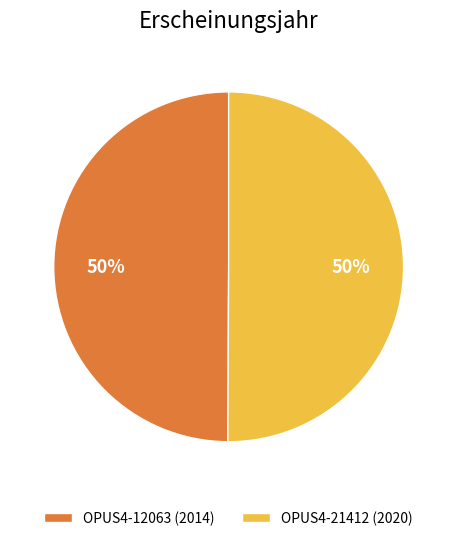

What is the ratio of the value at OPUS4-21412 (2020) to the value at OPUS4-12063 (2014)?

1.0